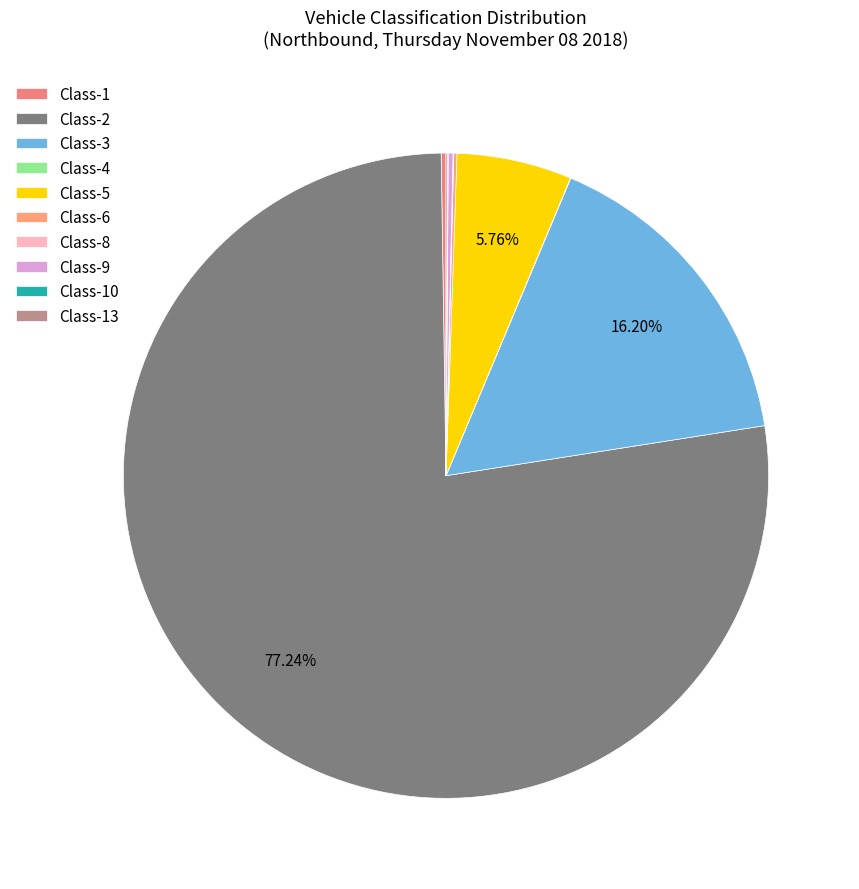

Is there any slice that represents more than half of the pie?

Yes